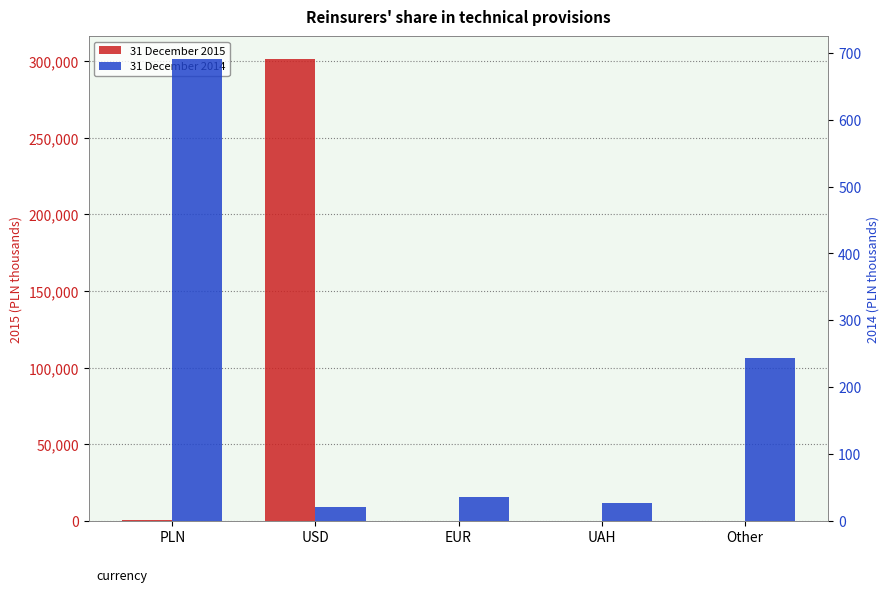

What are all the series names shown in the legend?

31 December 2015, 31 December 2014